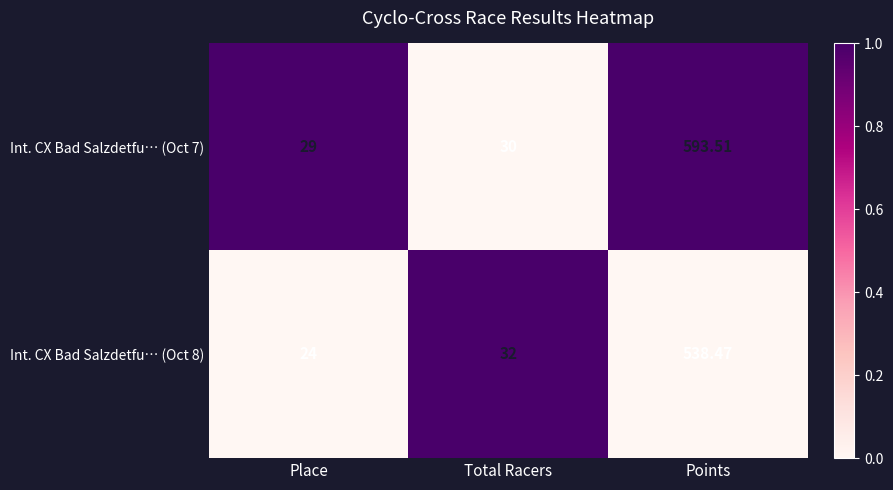

Where is Int. CX Bad Salzdetfu… (Oct 8) nearest to the value 281?

Total Racers